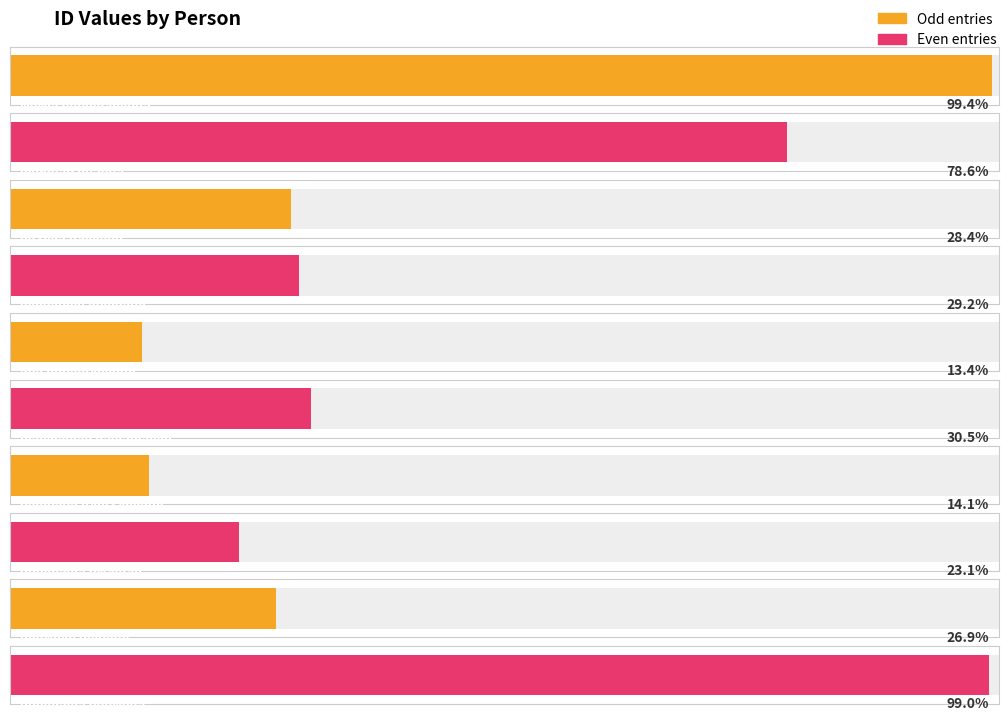

True or false: the data shows 13769 at რომანოზ ახობაძე.

False